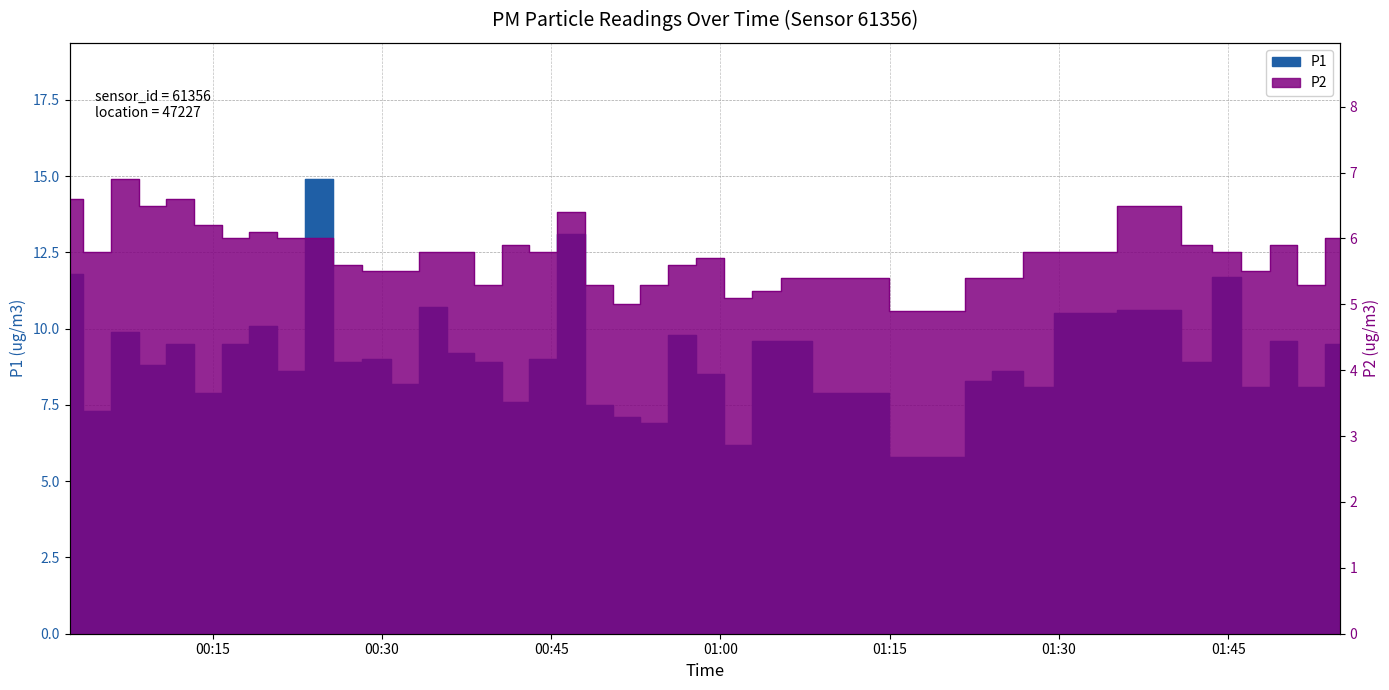

Rank the series at 00:59 from lowest to highest value.

P2, P1